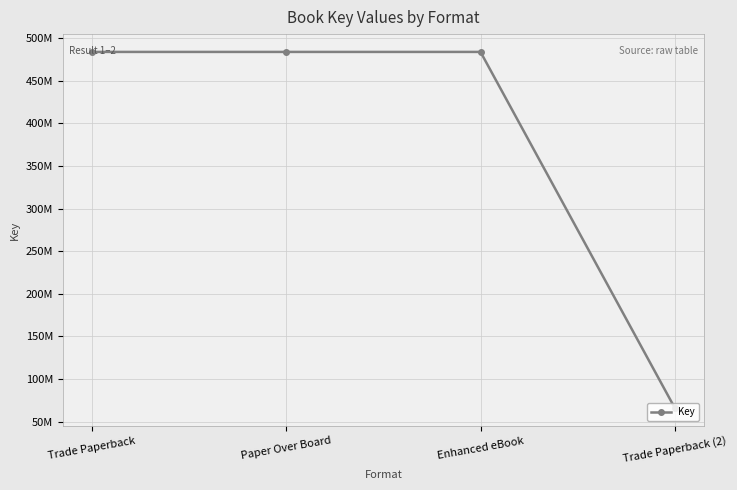

Rank the categories by value from highest to lowest.

Trade Paperback, Paper Over Board, Enhanced eBook, Trade Paperback (2)